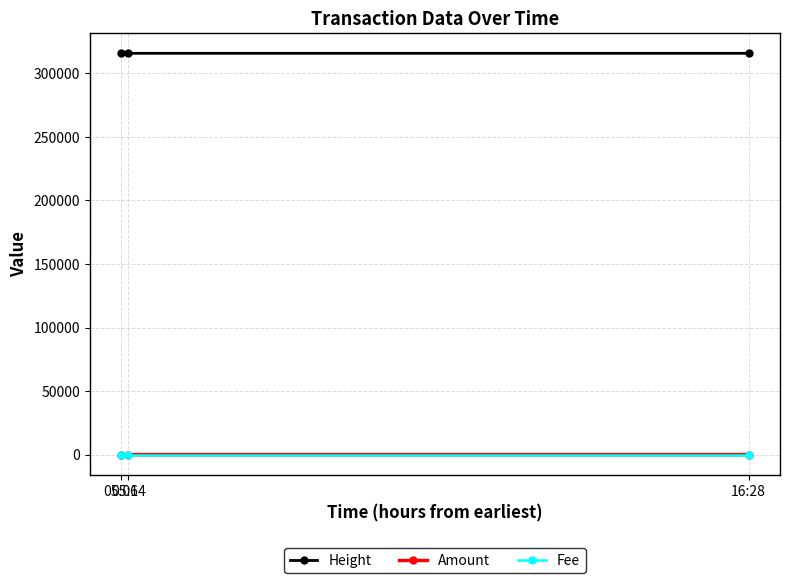

How many lines are shown in the chart?

3